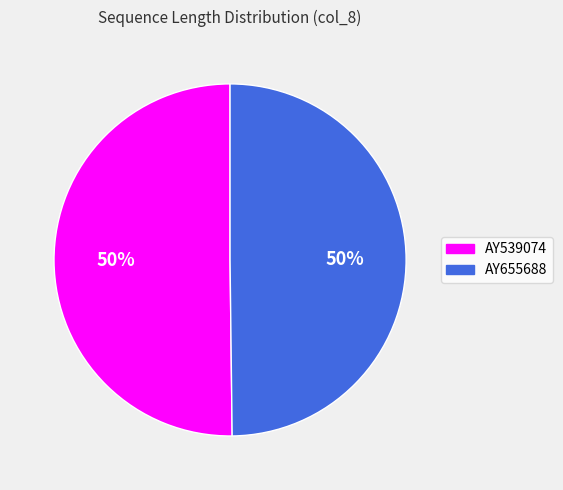

Do AY539074 and AY655688 together represent more than half of the pie?

Yes